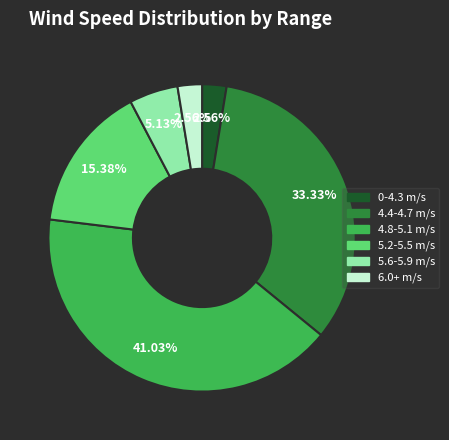

Is there any slice that represents more than half of the pie?

No